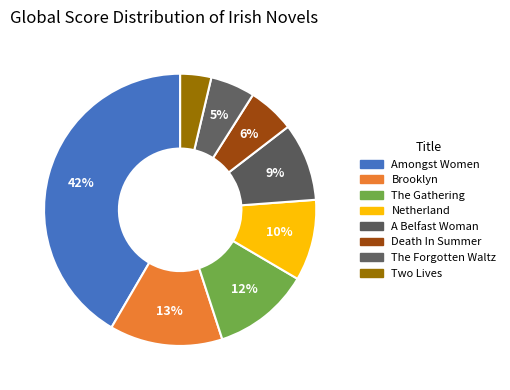

The Two Lives slice represents 10% of the pie. True or false?

False